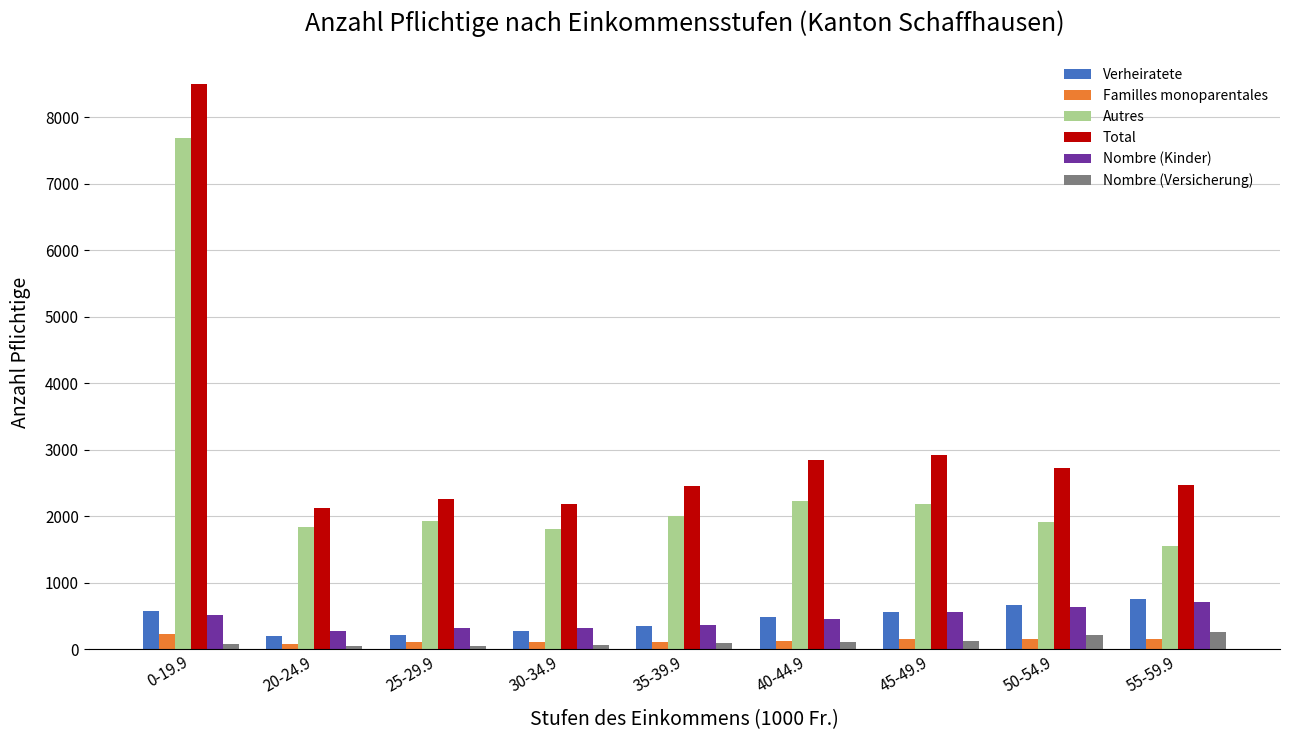

What is the difference between the Familles monoparentales values at 55-59.9 and 40-44.9?

23